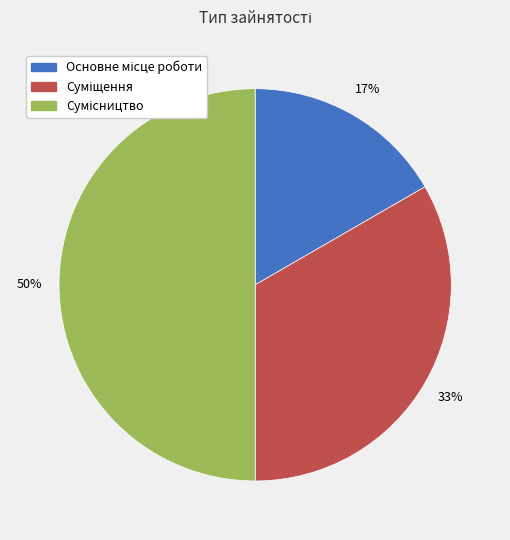

To the nearest percent, what is the average slice percentage?

33%